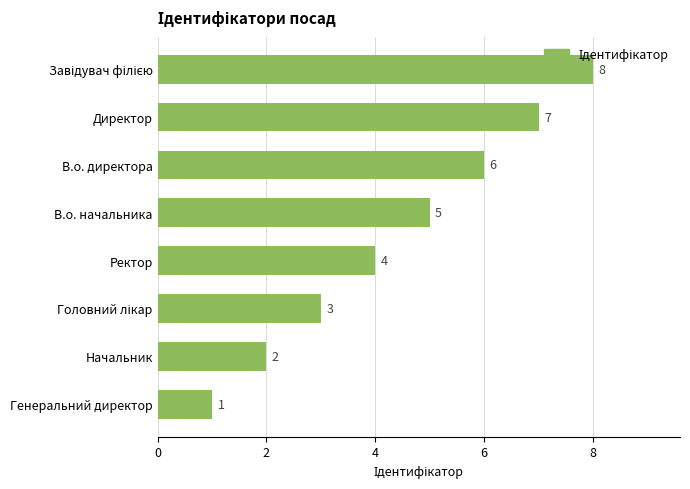

How many series are shown in this chart?

1